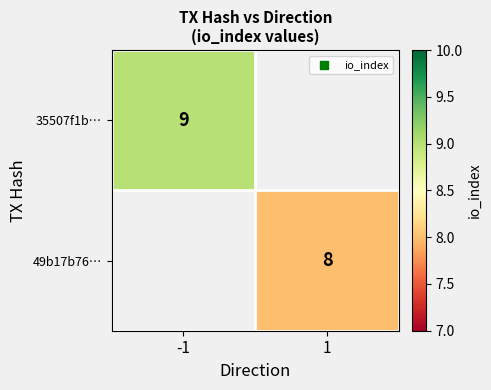

True or false: 49b17b76… has a value of 8 at 1.

True